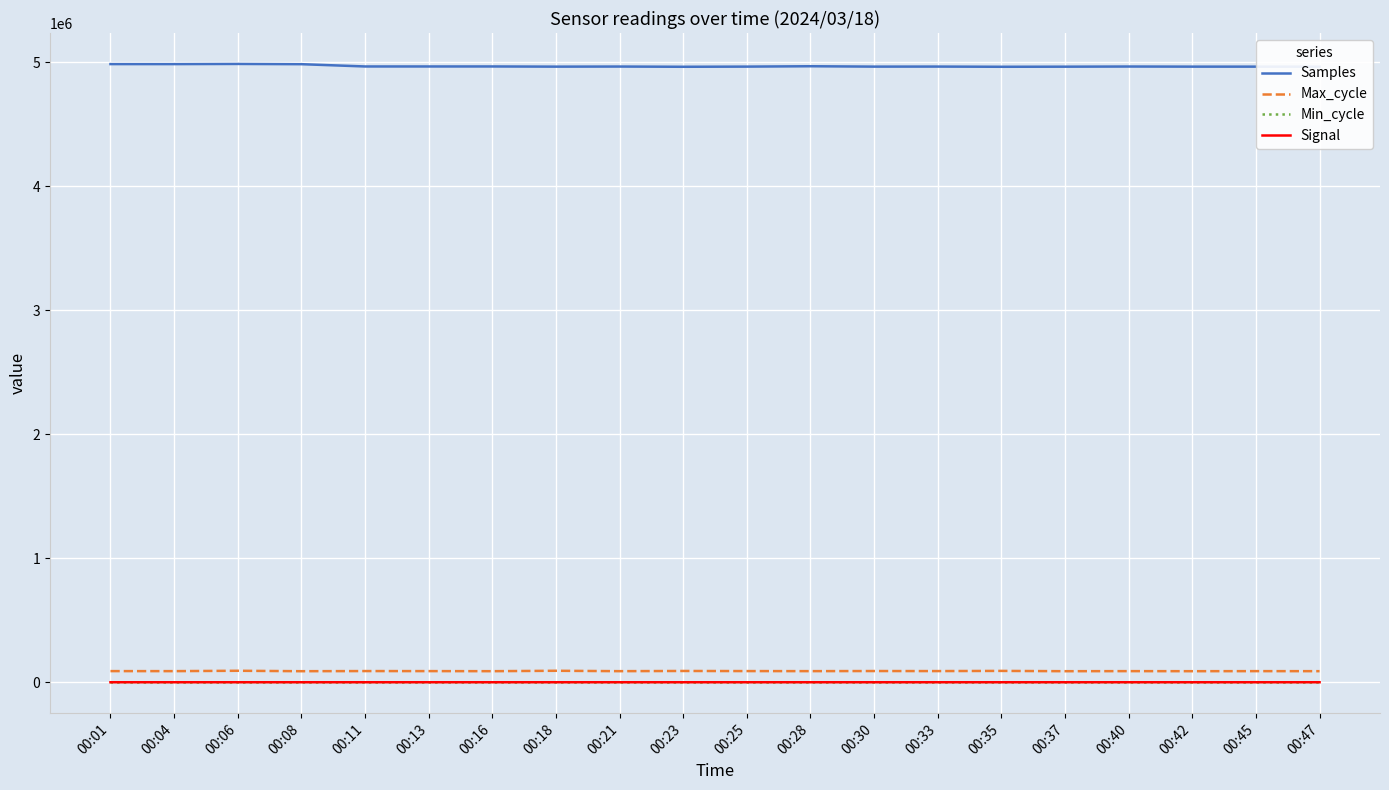

The value of Samples at 00:18 is 4965872. True or false?

True